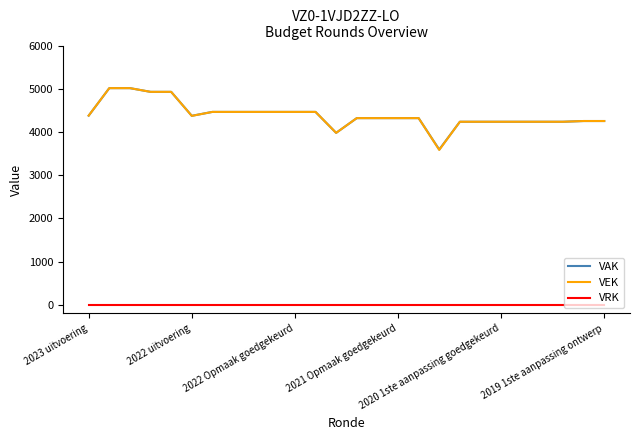

True or false: VAK and VRK intersect in this chart.

False